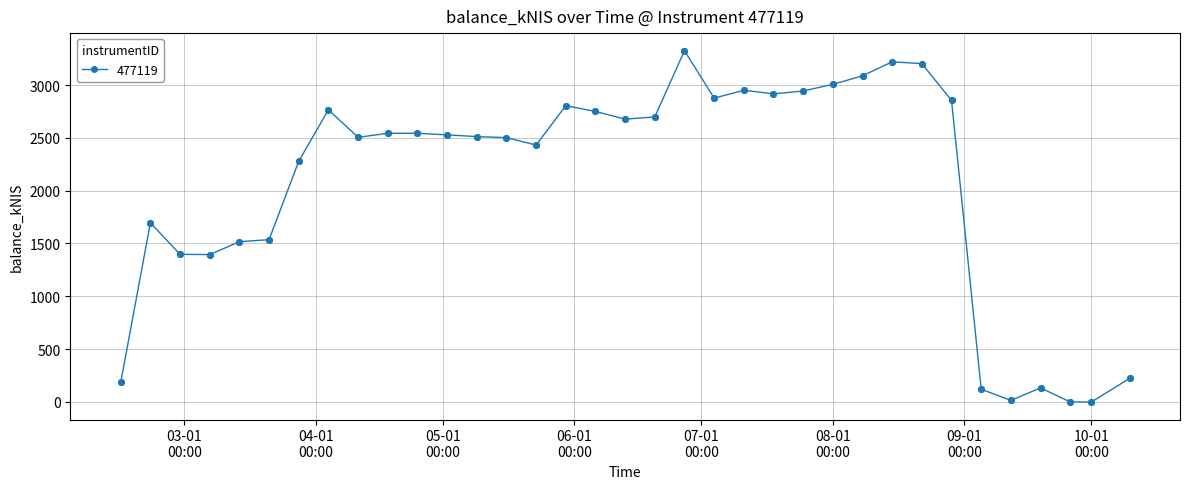

True or false: there are more than 0 points higher than both neighbors.

True